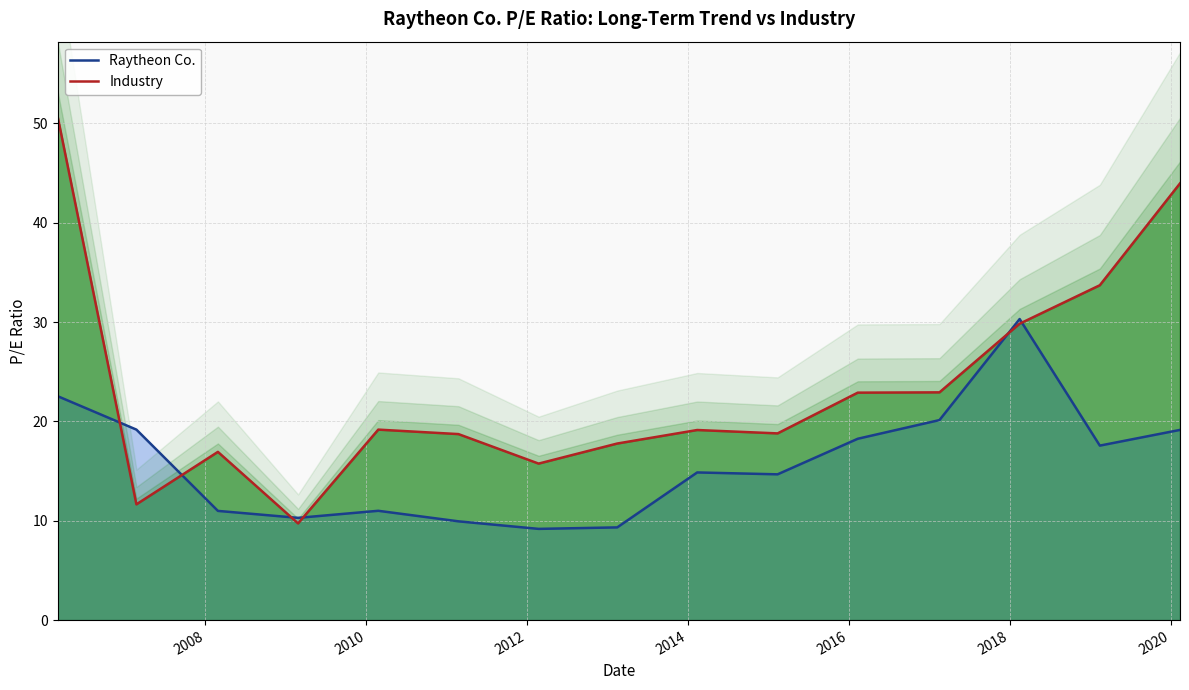

What is the maximum value for Industry?

50.6